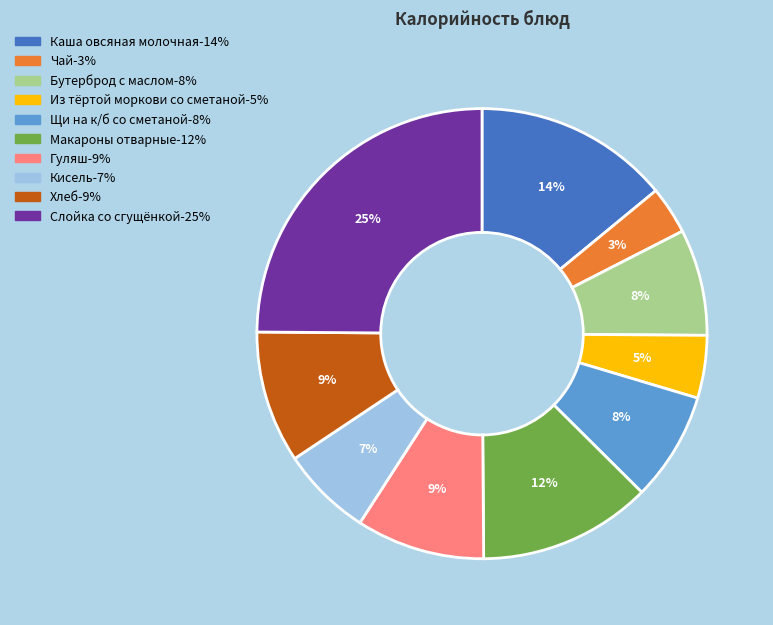

Is the sum of Из тёртой моркови со сметаной and Каша овсяная молочная greater than half?

No